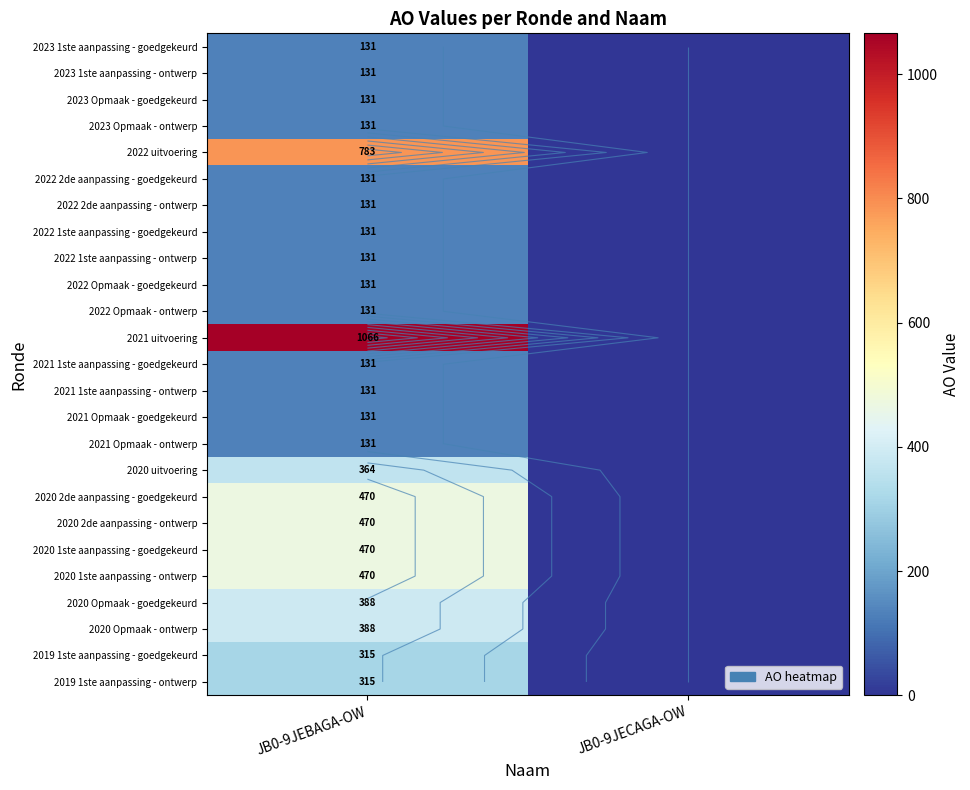

What is the difference between the maximum and minimum values in the 2020 uitvoering series?

364